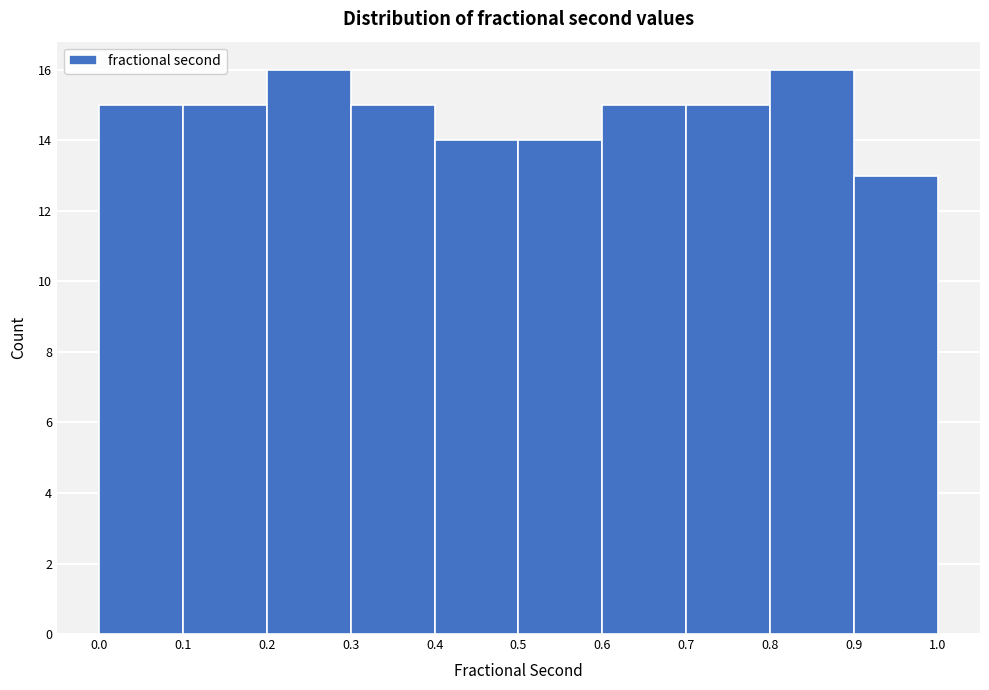

Reading left to right, list every bar in this chart as the range it spans on the x-axis followed by its height. The values are not printed on the chart, so give them approximately, as read against the axis.

0.0 to 0.1: 15
0.1 to 0.2: 15
0.2 to 0.3: 16
0.3 to 0.4: 15
0.4 to 0.5: 14
0.5 to 0.6: 14
0.6 to 0.7: 15
0.7 to 0.8: 15
0.8 to 0.9: 16
0.9 to 1.0: 13